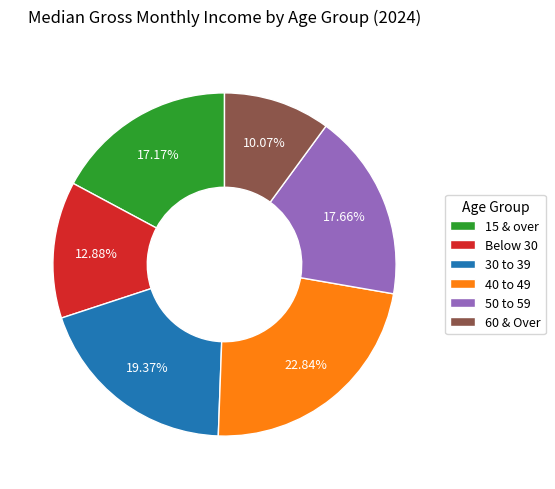

To the nearest percent, what percentage of the pie is 30 to 39?

19%